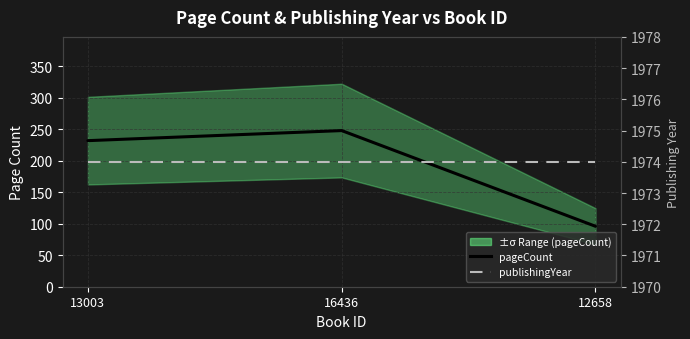

At which label does publishingYear reach its minimum?

13003